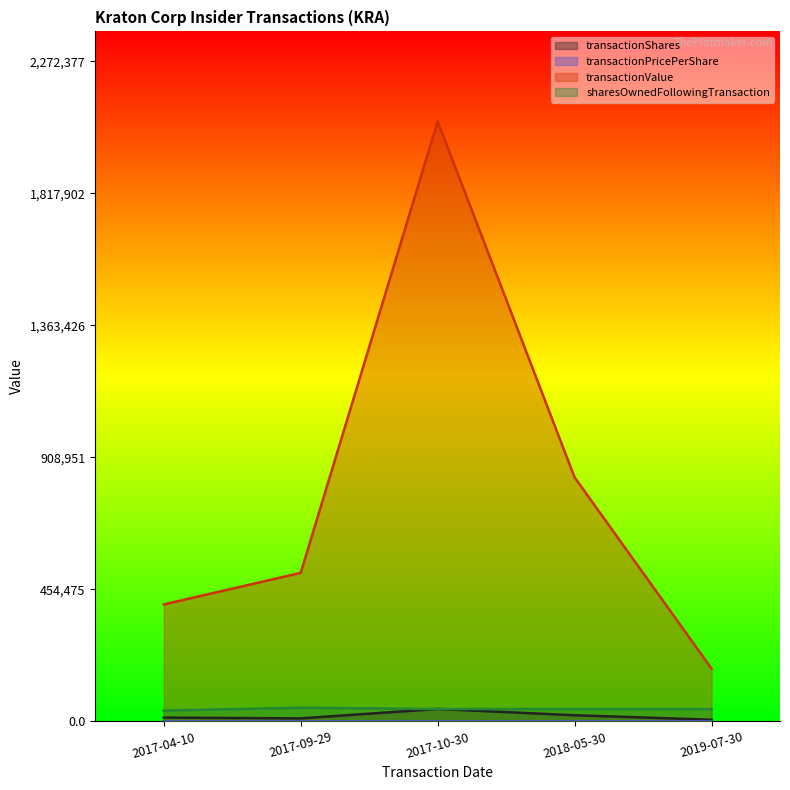

Which category has the highest value in the transactionShares series?

2017-10-30